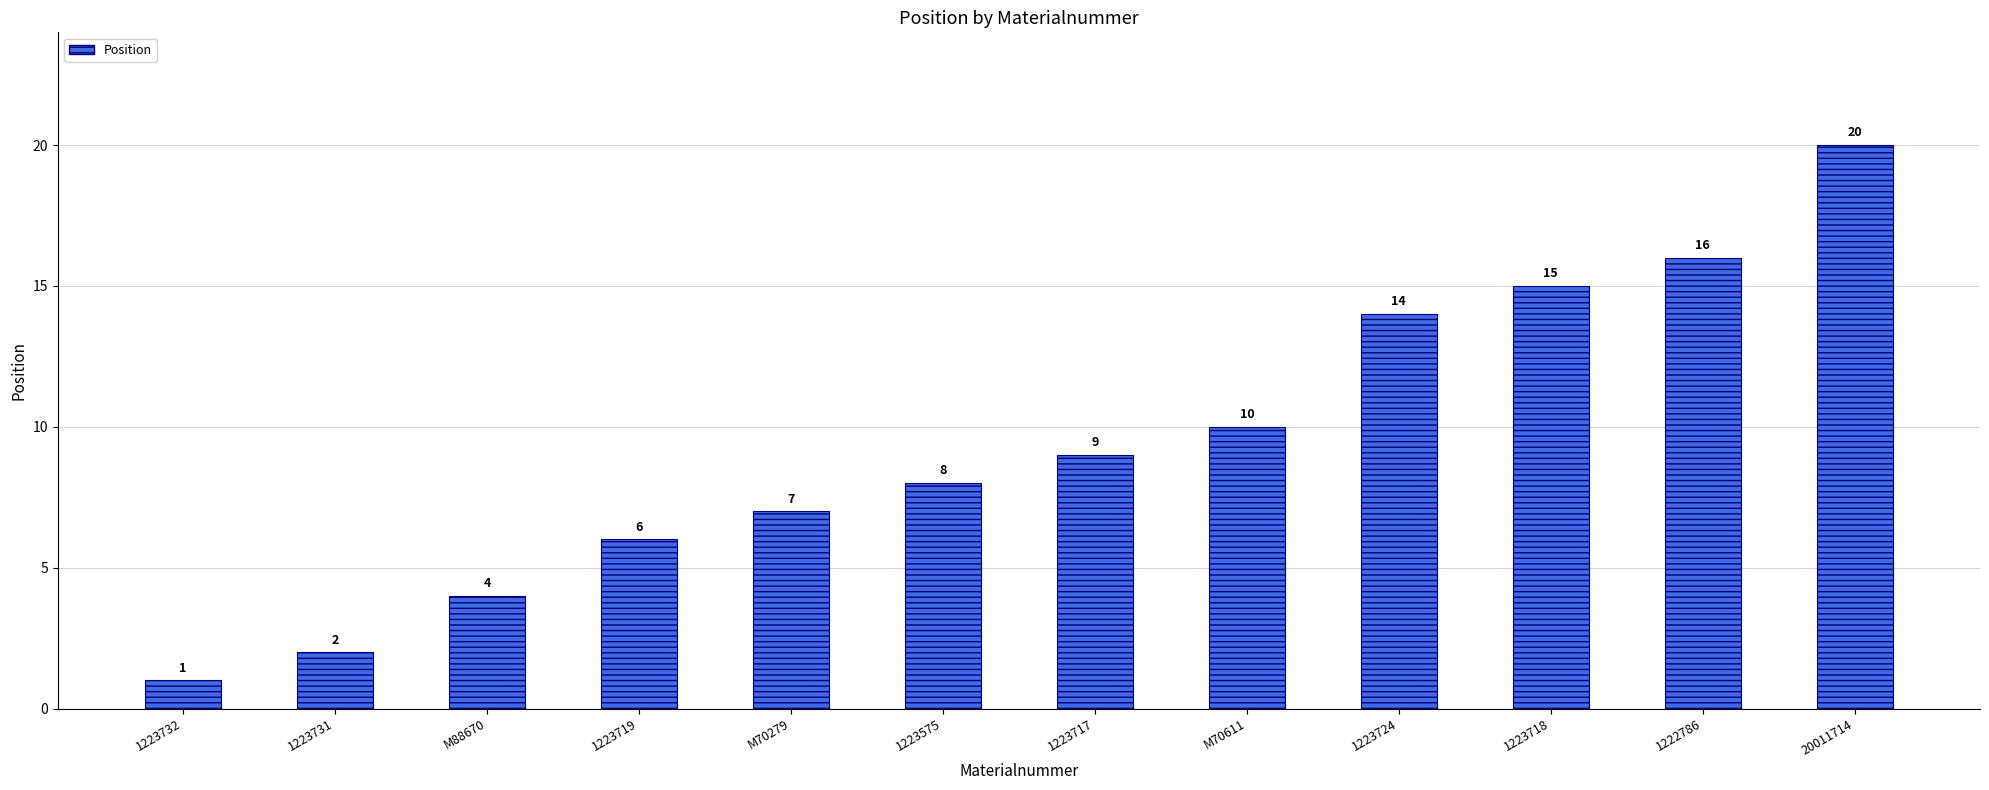

Rank the categories by value from highest to lowest.

20011714, 1222786, 1223718, 1223724, M70611, 1223717, 1223575, M70279, 1223719, M88670, 1223731, 1223732